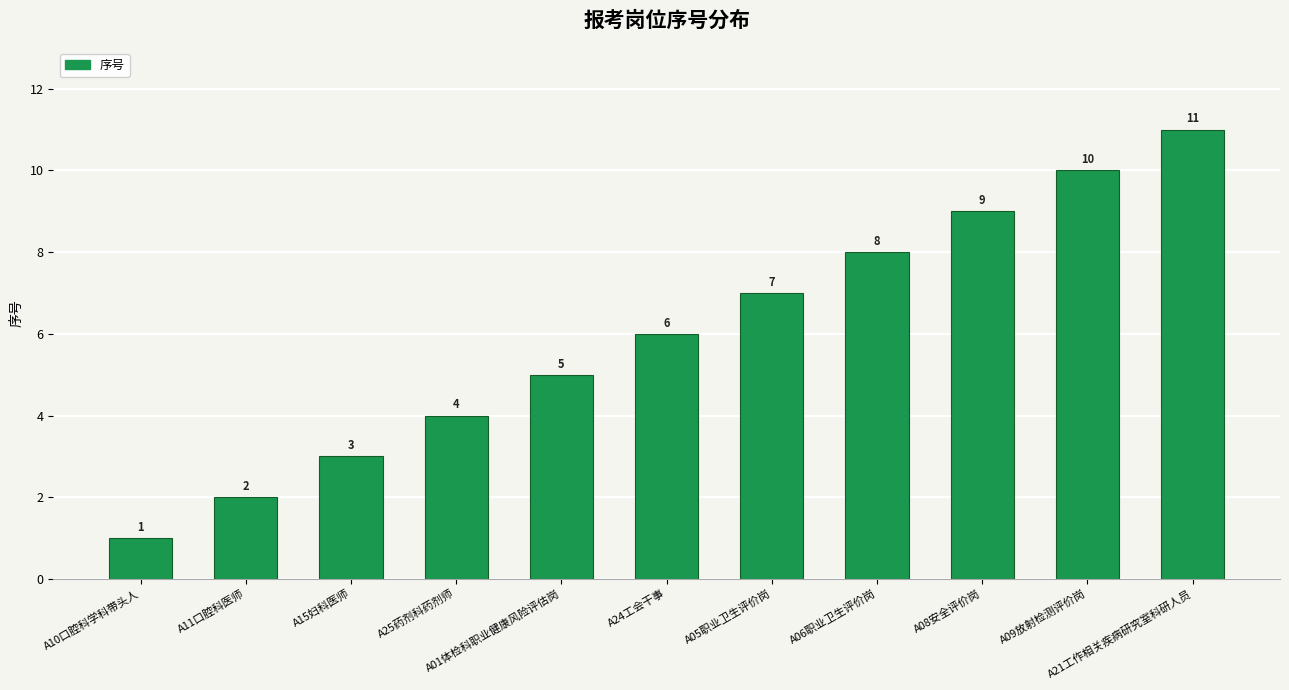

What is the sum of all values?

66